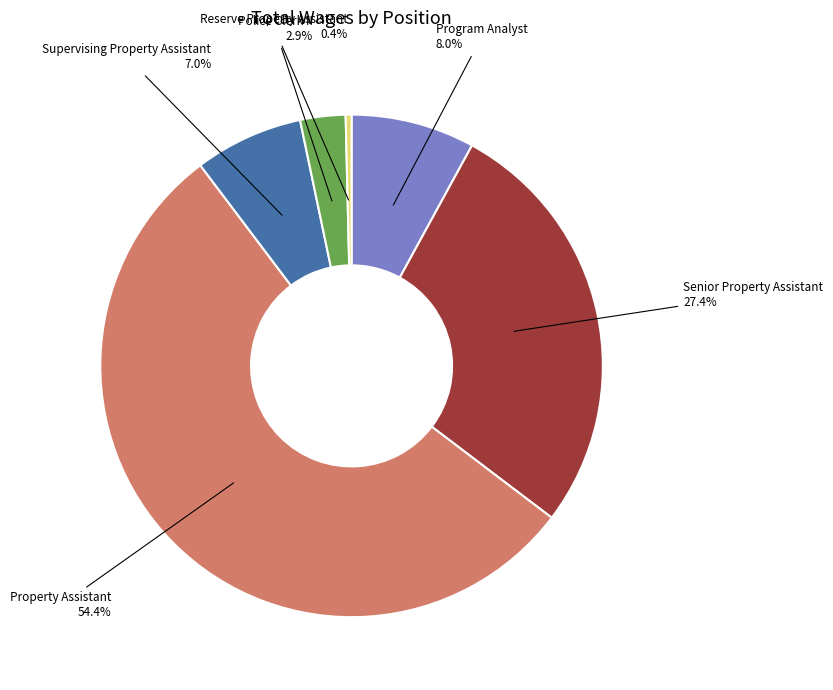

Combined, what portion of the pie is Reserve Property Assistant and Police Clerk II?

3.3%